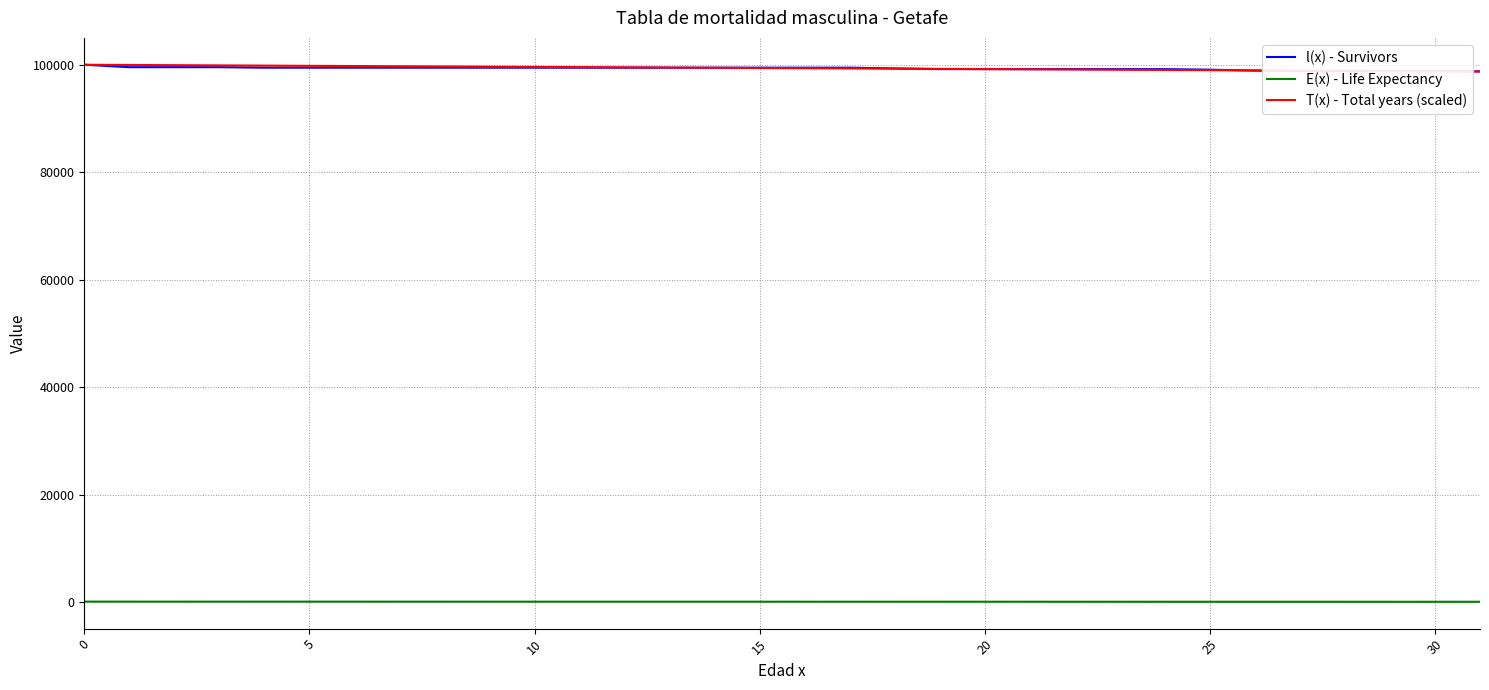

True or false: l(x) - Survivors and E(x) - Life Expectancy intersect in this chart.

False